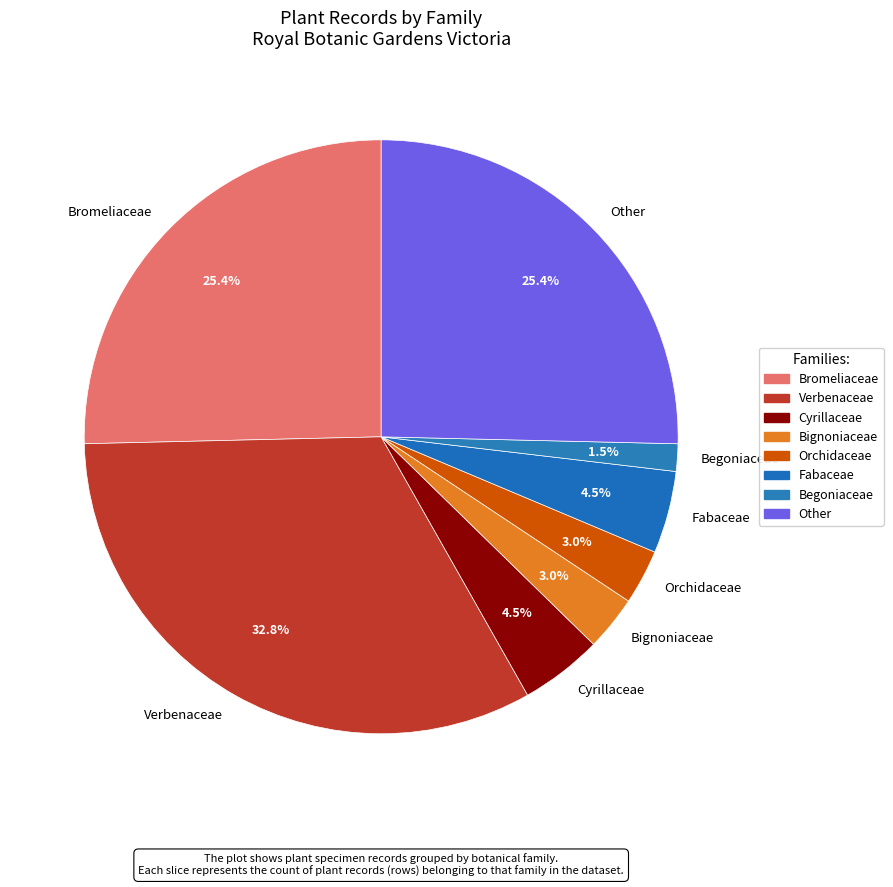

Approximately how many times larger is the value at Bignoniaceae compared to Fabaceae?

0.7